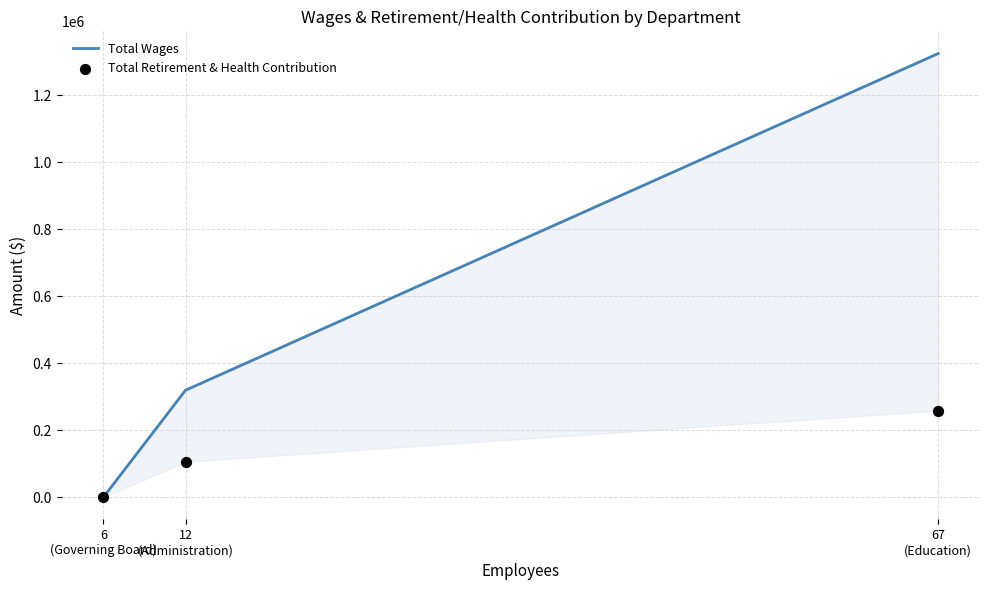

Which series has the widest spread of Y values?

Total Wages